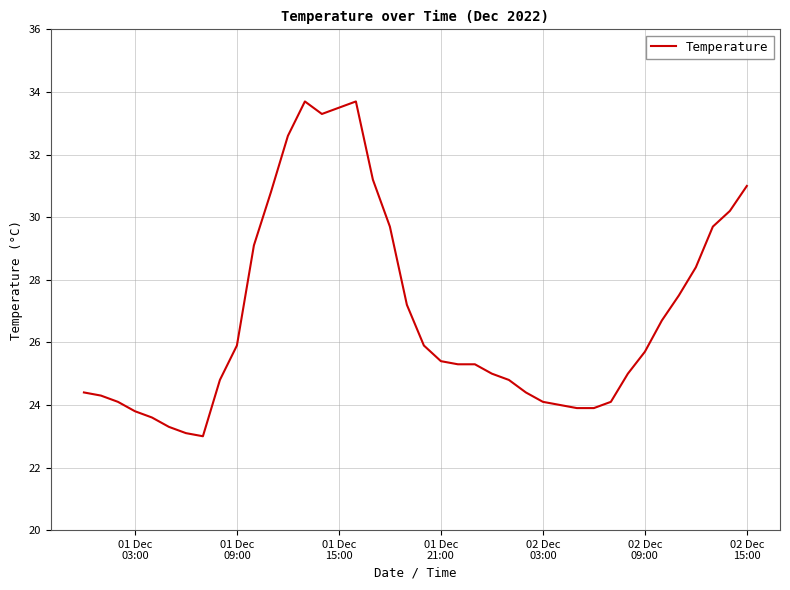

What is the difference between the maximum and minimum values?

10.7